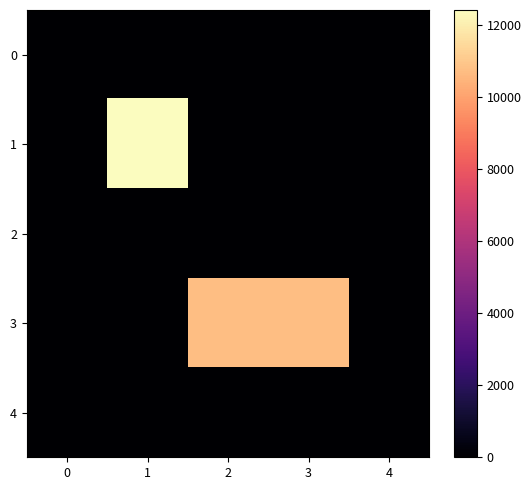

Reading right to left, transcribe all the data shown in this chart.

0: 4=0	3=0	2=0	1=0	0=5
1: 4=0	3=0	2=0	1=12420	0=0
2: 4=0	3=0	2=4	1=0	0=0
3: 4=0	3=10756	2=10757	1=0	0=0
4: 4=3	3=0	2=0	1=0	0=0